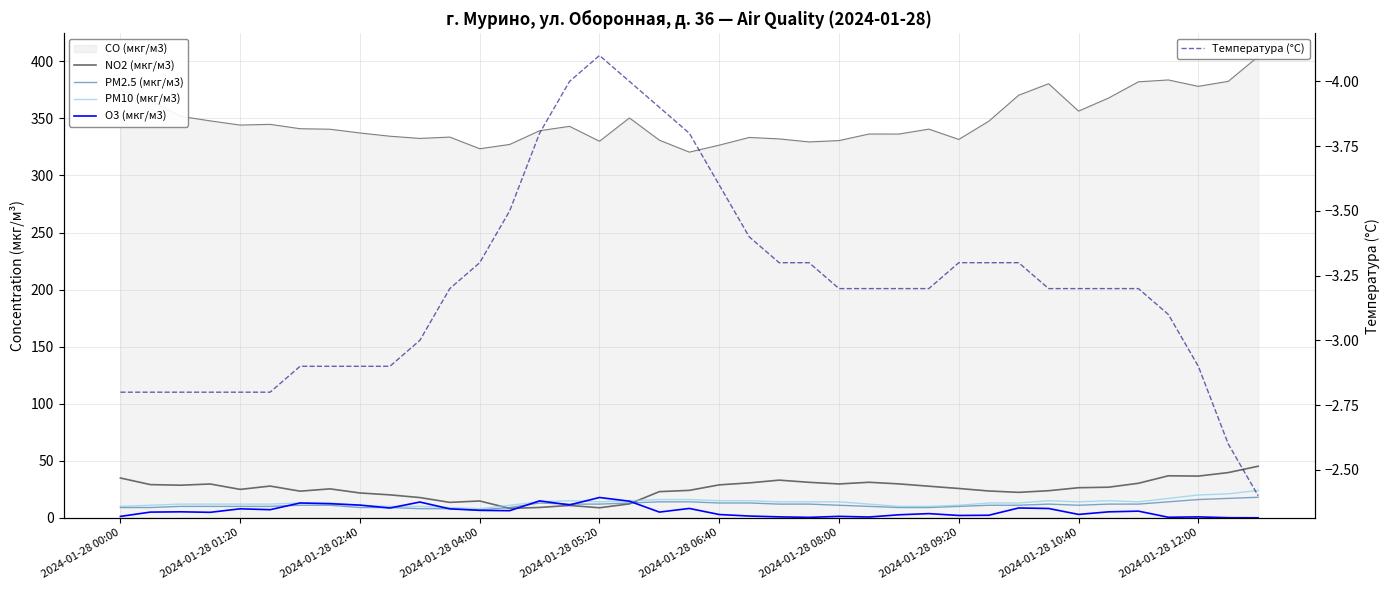

What is the maximum value for Температура (°C)?

-2.4